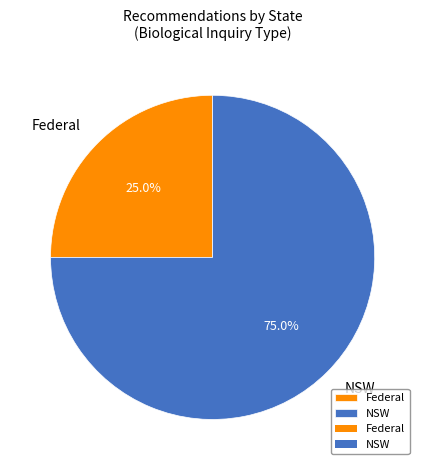

Which category has the smallest portion of the pie?

Federal